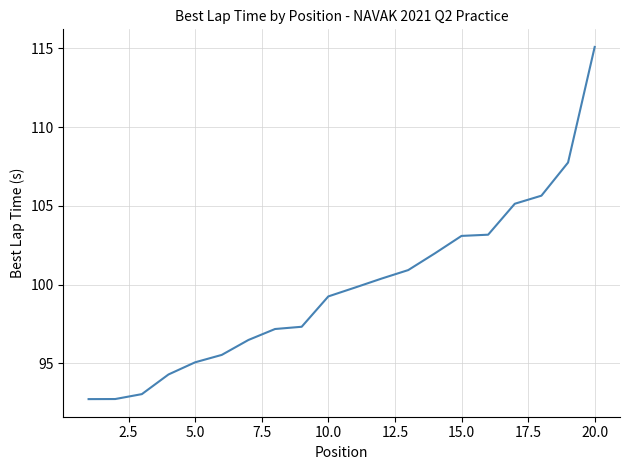

What is the difference between the maximum and minimum values?

22.4